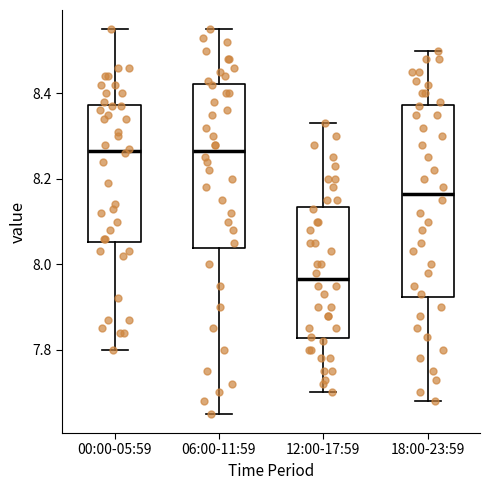

Which box is the tallest, from its lower edge to its upper edge?

18:00-23:59